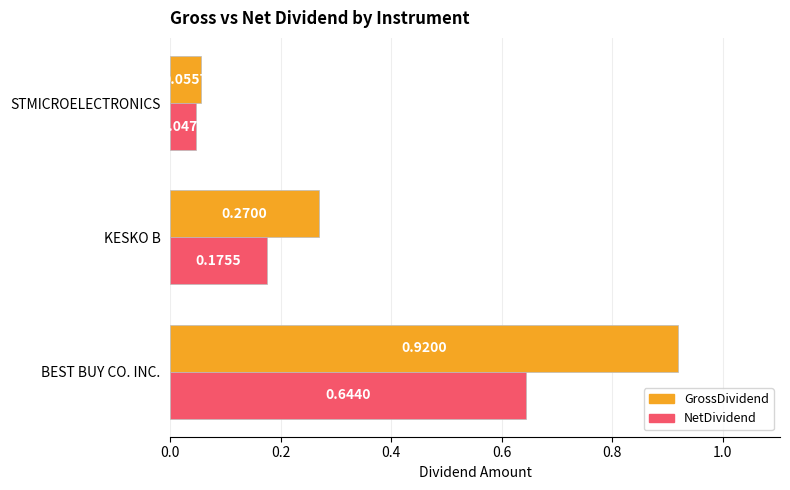

Rank the series by their maximum value, from highest to lowest.

GrossDividend, NetDividend